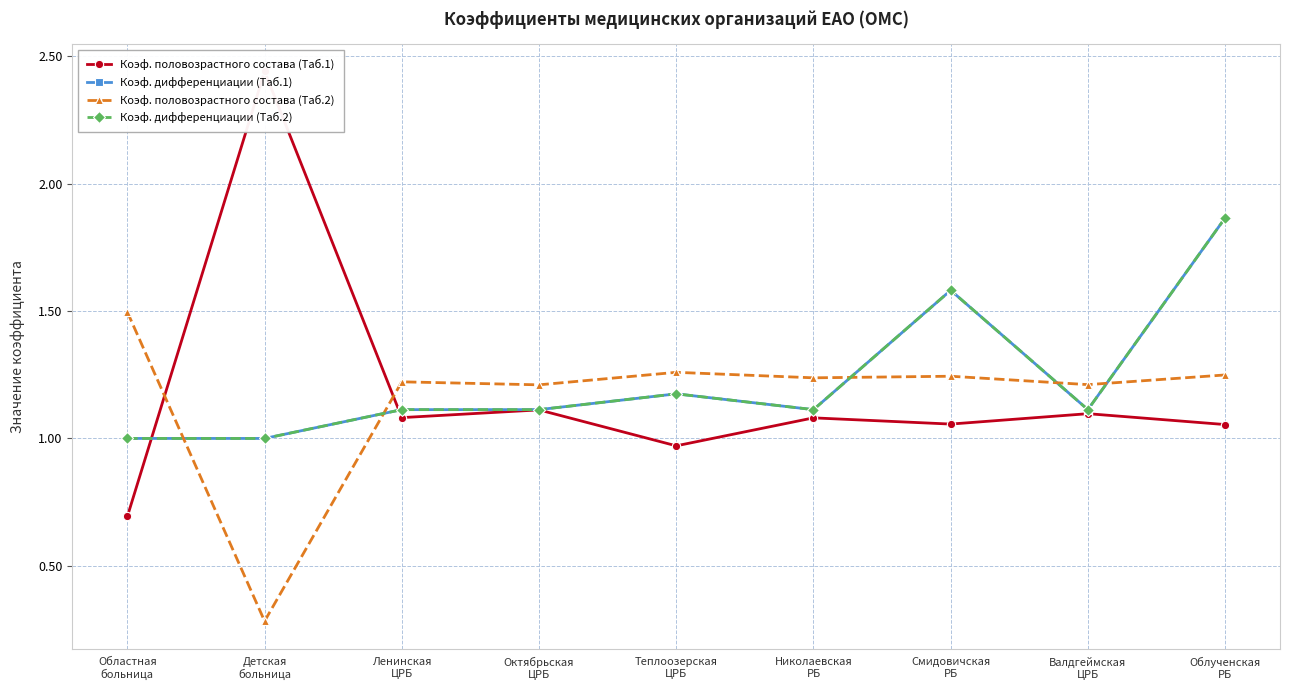

Read the Коэф. половозрастного состава (Таб.1) value at Ленинская
ЦРБ.

1.1